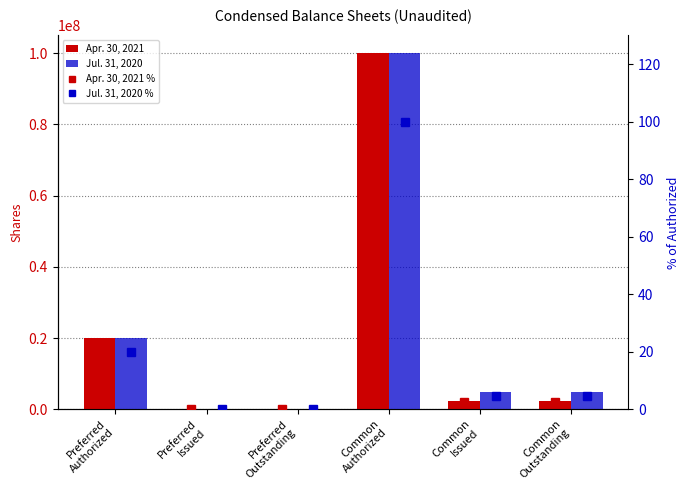

What is the difference between the maximum and minimum values in the Apr. 30, 2021 series?

100000000.0